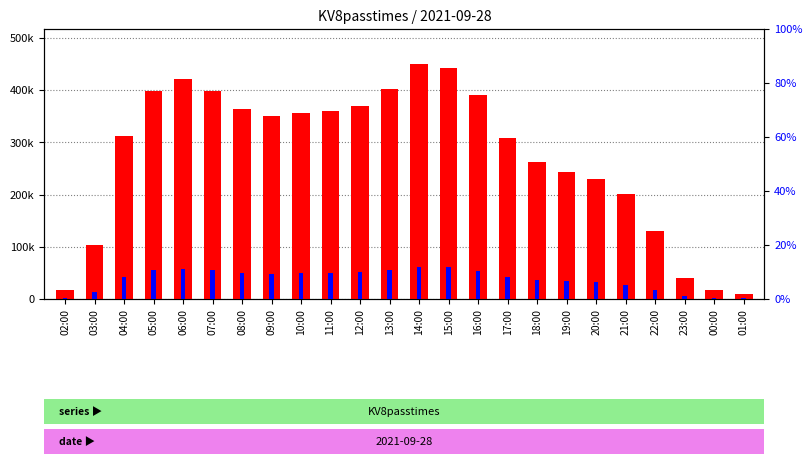

How many bars are there in each group?

2